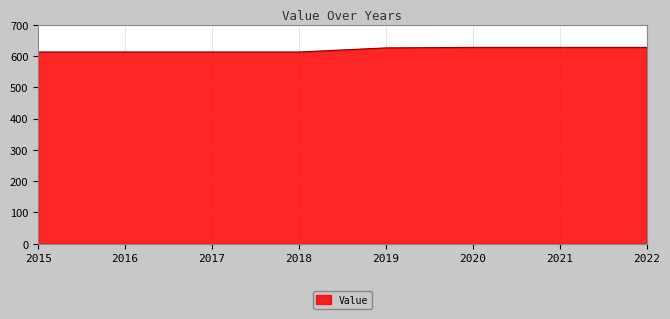

What is the sum of the values at 2017 and 2021?

1240.4